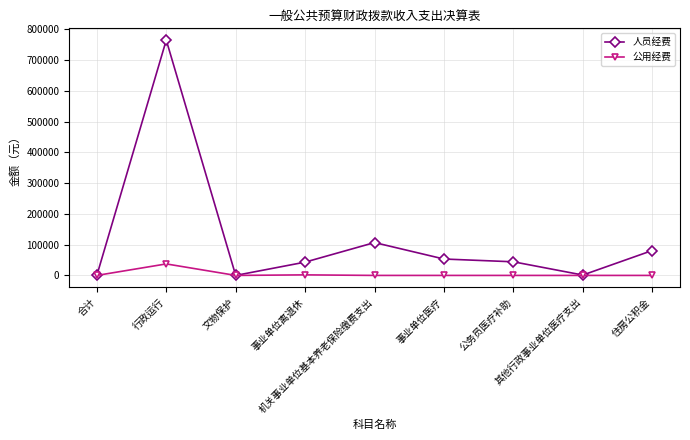

Does the chart have visible grid lines?

Yes